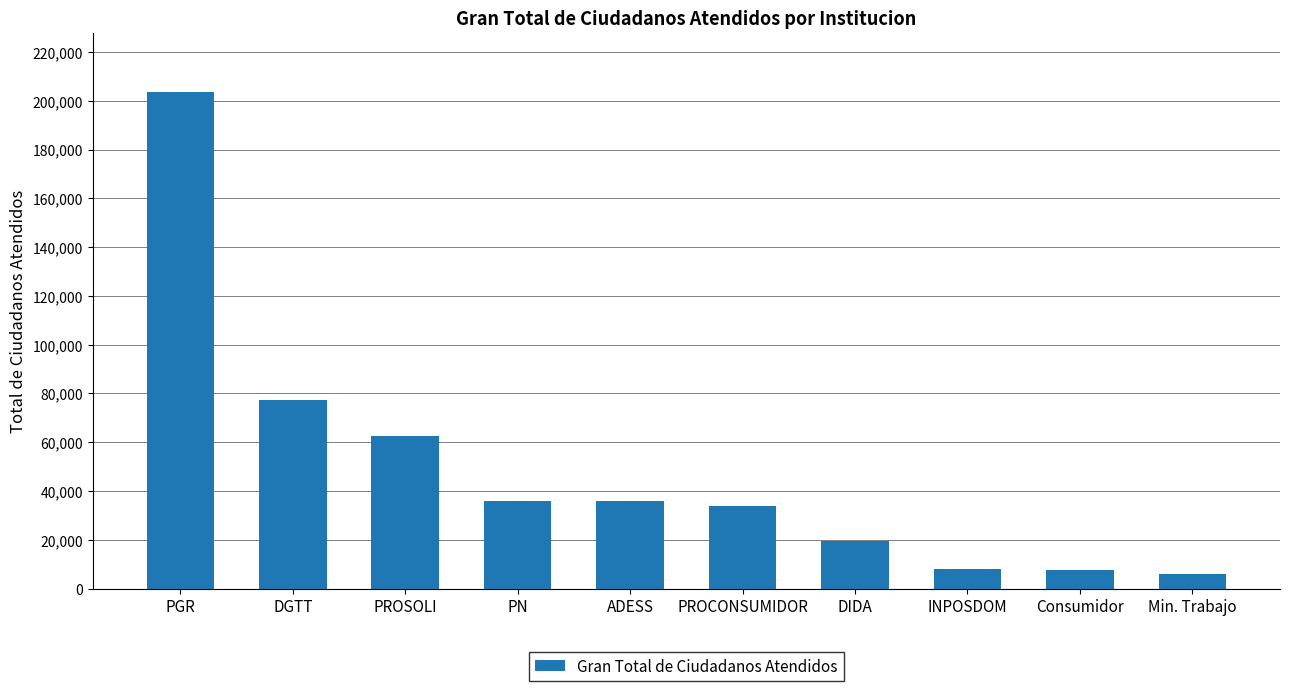

What value does the data have at PN, to the nearest 100?

35900